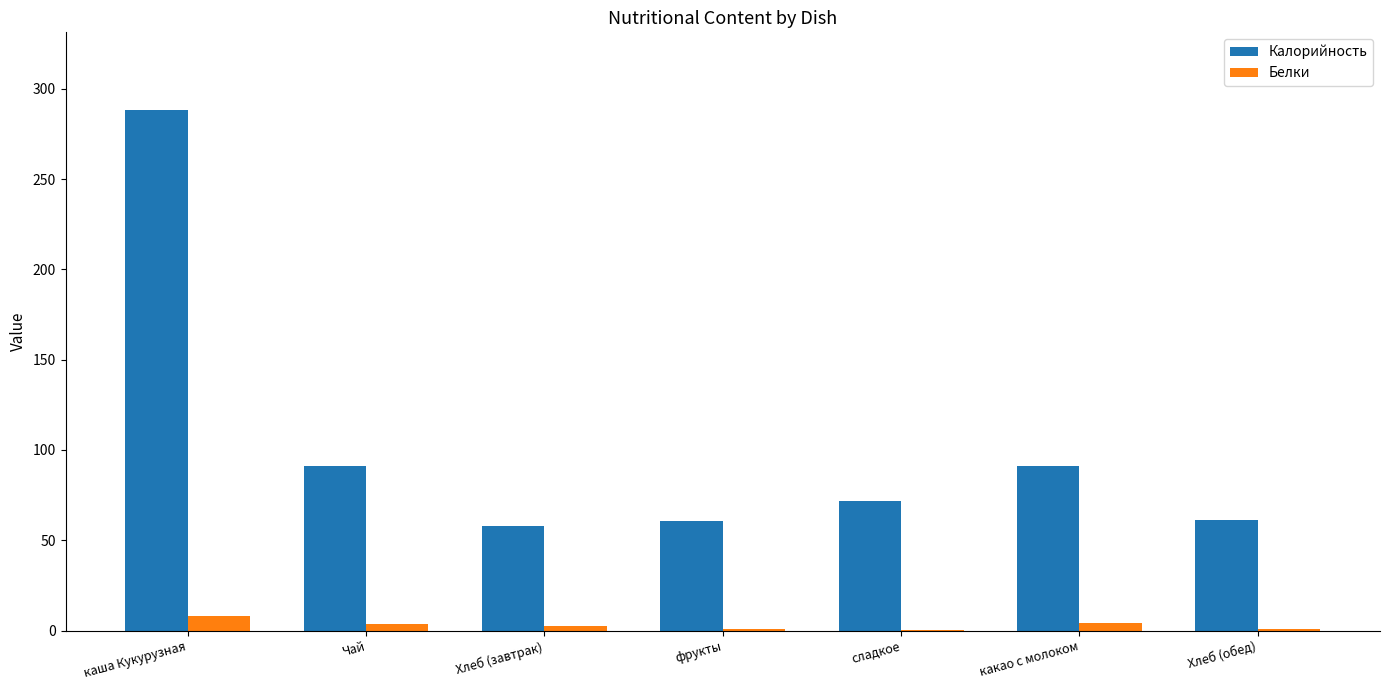

What is the sum of the Калорийность values at Чай and сладкое?

163.0